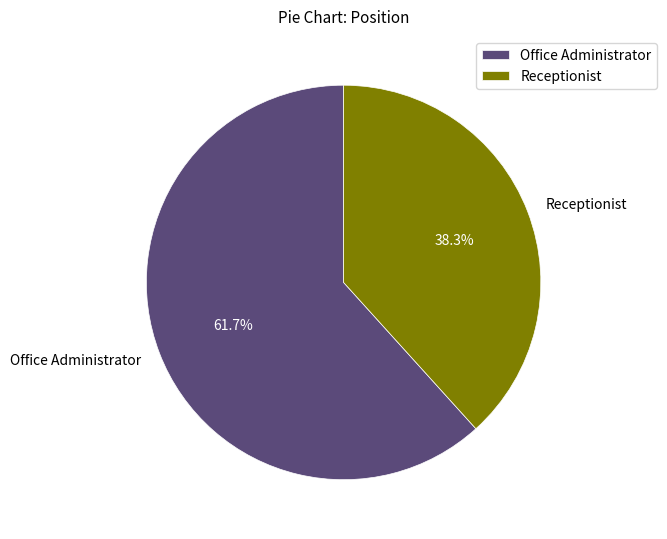

Which slice is the largest?

Office Administrator